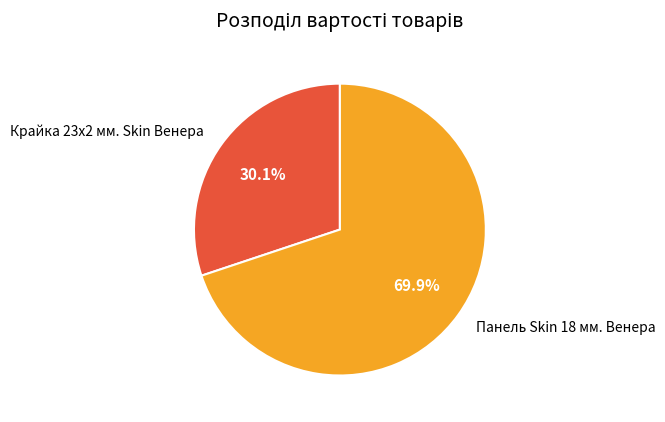

How many segments does this pie chart have?

2